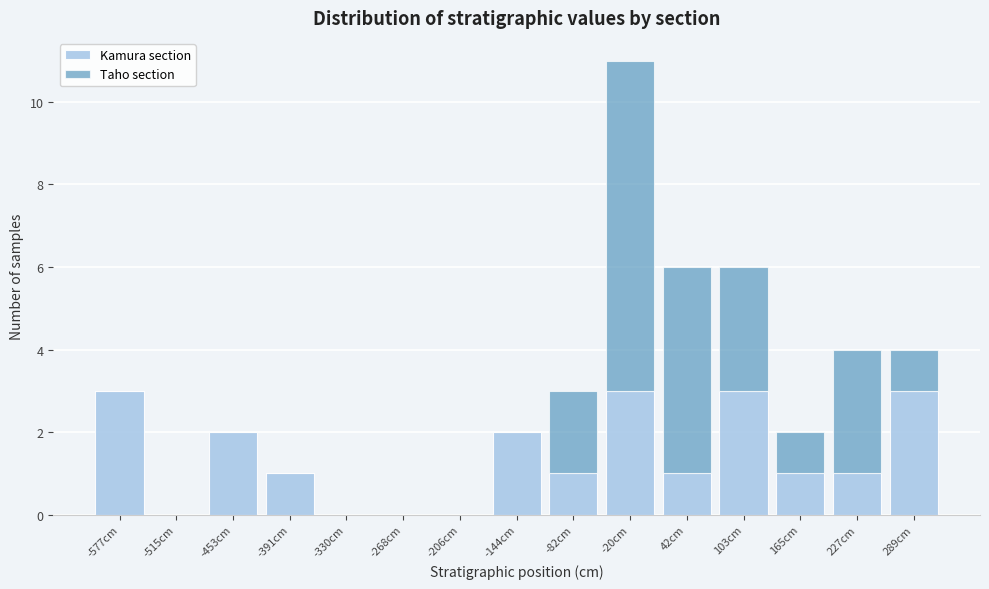

Reading left to right, list every stacked bar in this chart as the range it spans on the x-axis followed by its total height. Neither the bar edges nor the heights are printed on the chart, so give them approximately, as read against the axes.

-610 to -550: 3
-550 to -480: 0
-480 to -420: 2
-420 to -360: 1
-360 to -300: 0
-300 to -240: 0
-240 to -170: 0
-170 to -110: 2
-110 to -50: 3
-50 to 10: 11
10 to 70: 6
70 to 130: 6
130 to 200: 2
200 to 260: 4
260 to 320: 4